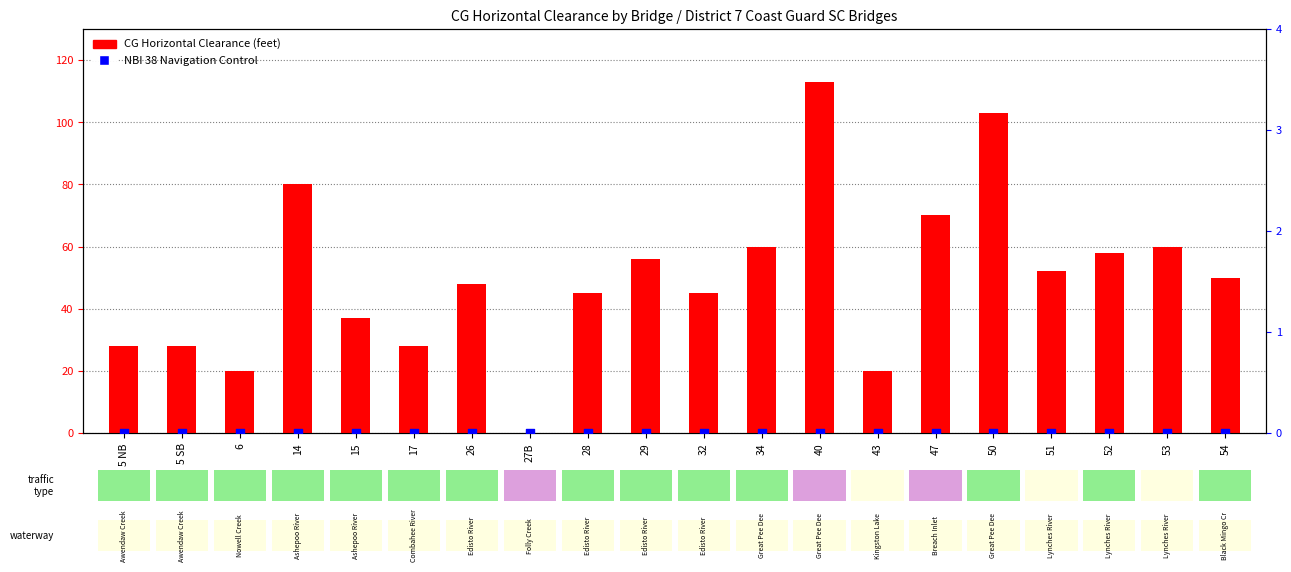

At which category is the sum across all series the highest?

40